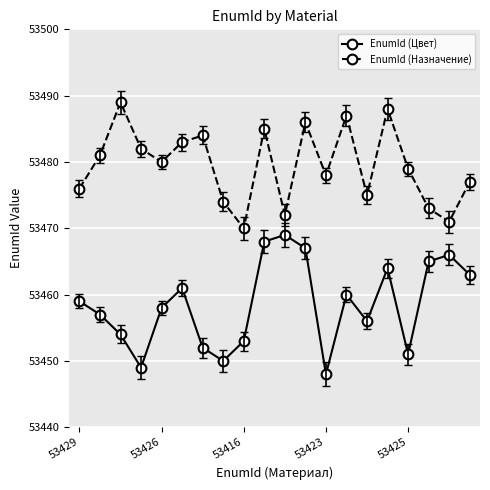

What are all the series names shown in the legend?

EnumId (Цвет), EnumId (Назначение)